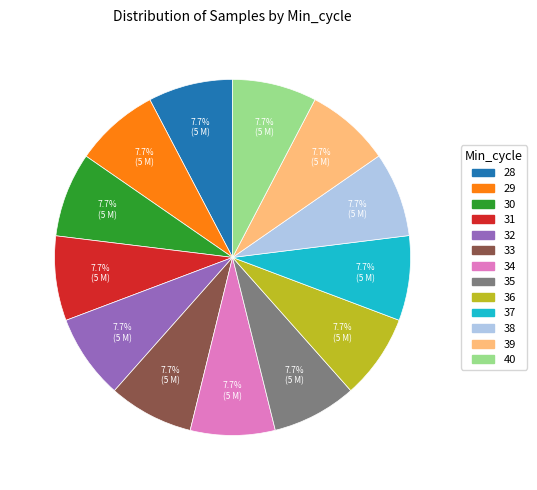

The 30 slice represents 20% of the pie. True or false?

False